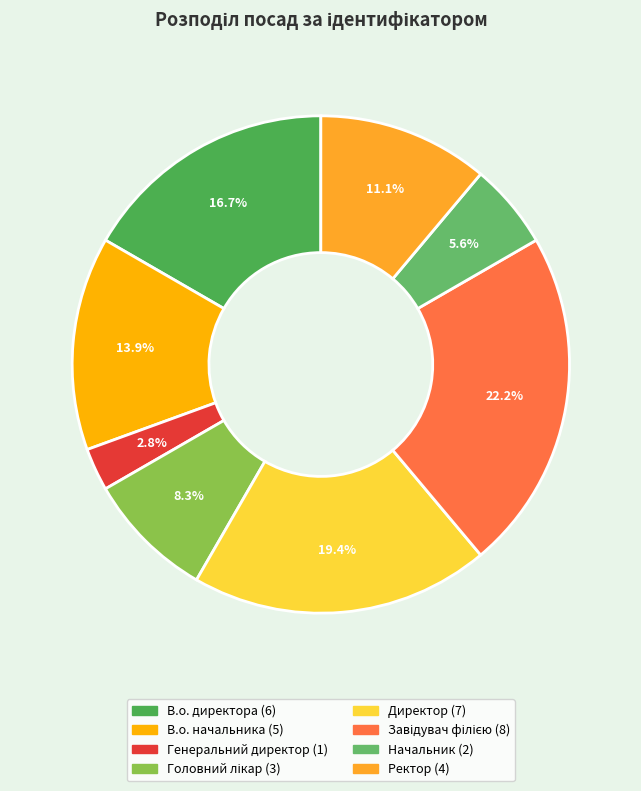

What percentage is the Ректор slice, to the nearest percent?

11%